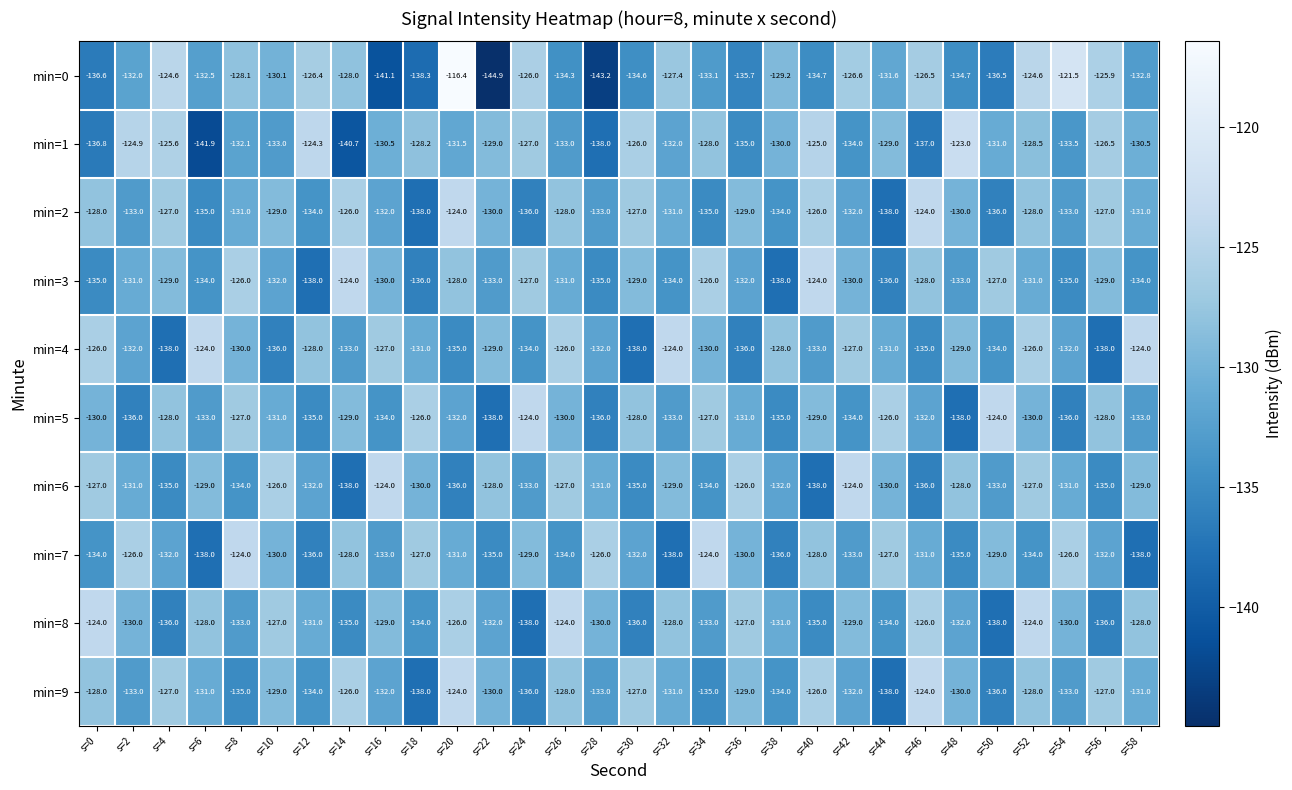

Which series has the largest total across all categories?

min=8